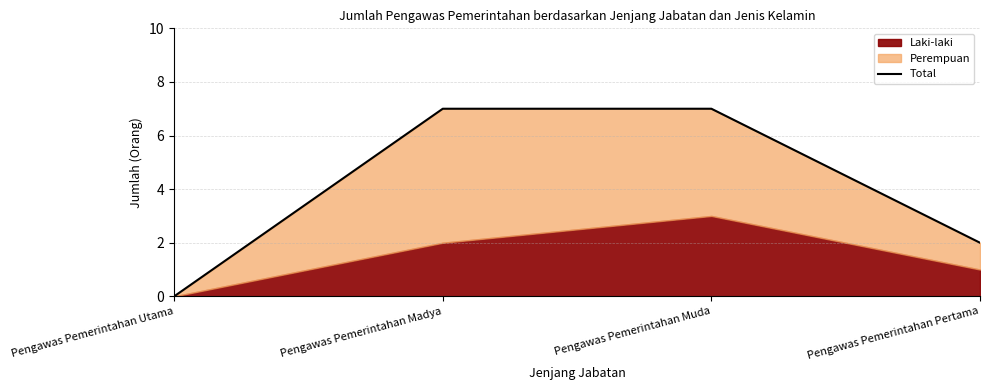

At which category does the chart reach its peak across all series?

Pengawas Pemerintahan Madya